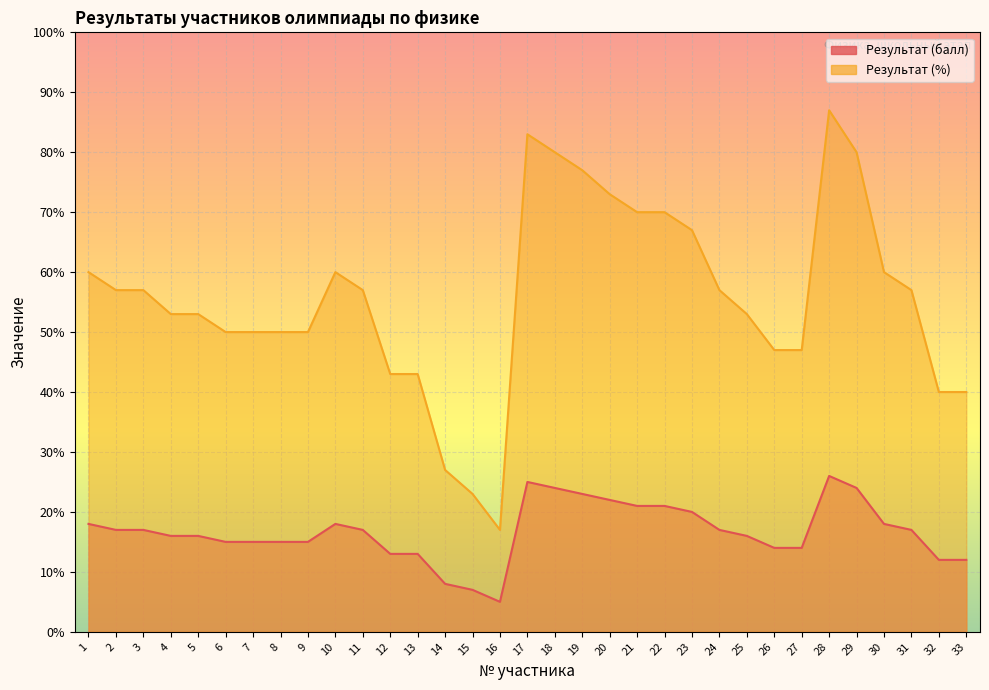

Rank the categories by Результат (балл) value from highest to lowest.

28, 17, 18, 29, 19, 20, 21, 22, 23, 1, 10, 30, 2, 3, 11, 24, 31, 4, 5, 25, 6, 7, 8, 9, 26, 27, 12, 13, 32, 33, 14, 15, 16